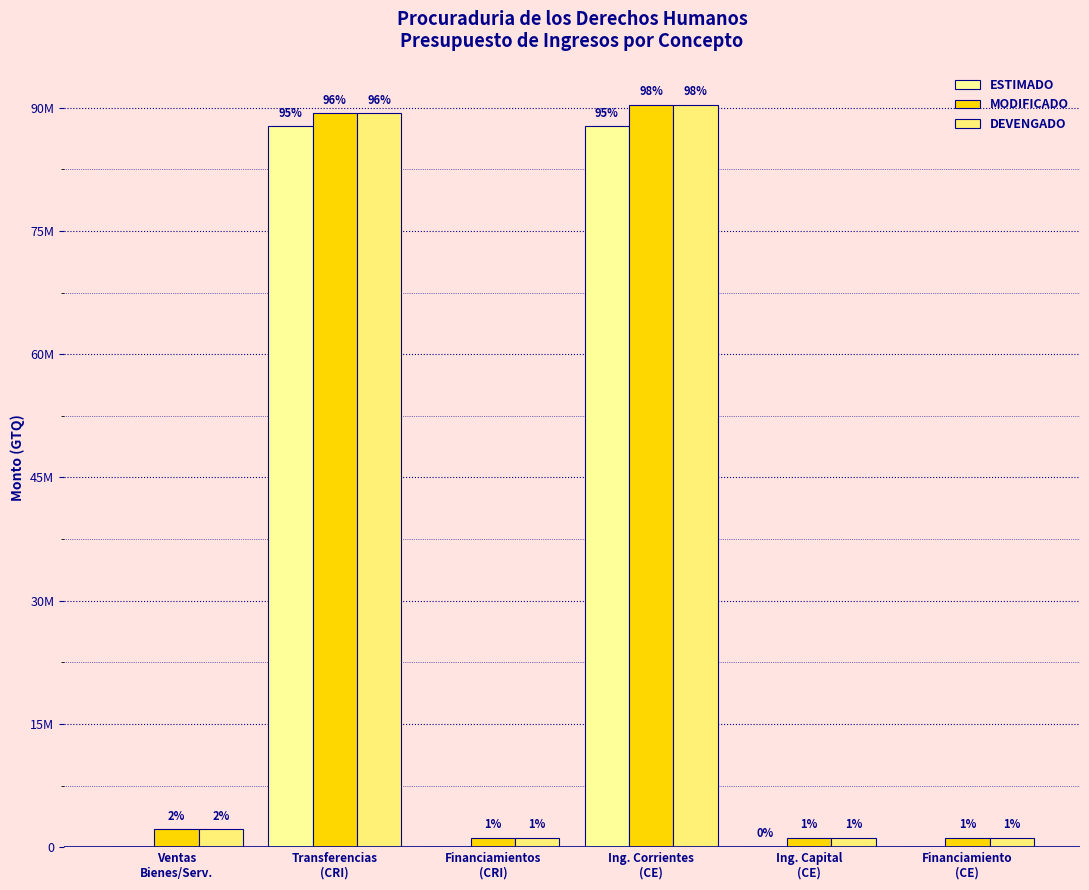

Are the bars grouped side by side (vs. stacked)?

Yes